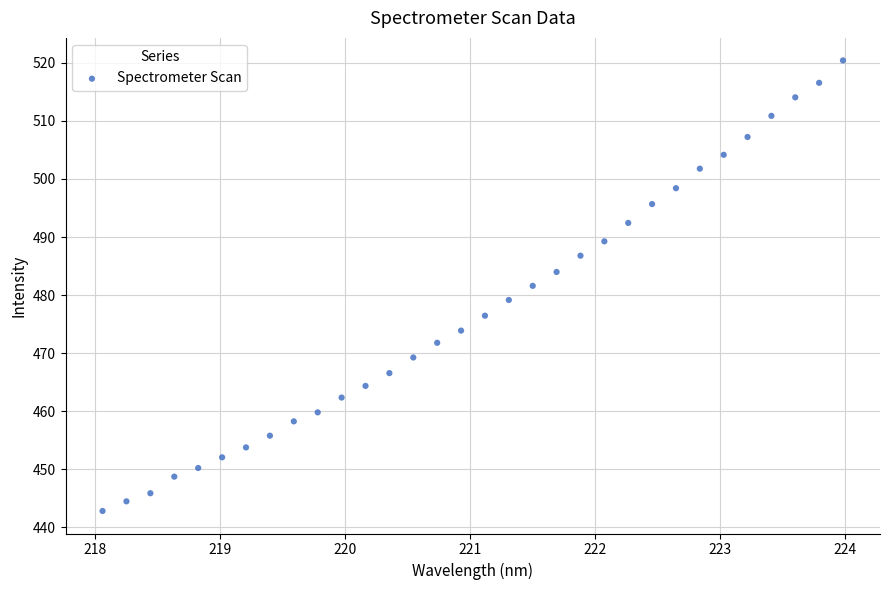

What is the range of X values (max minus min)?

5.9